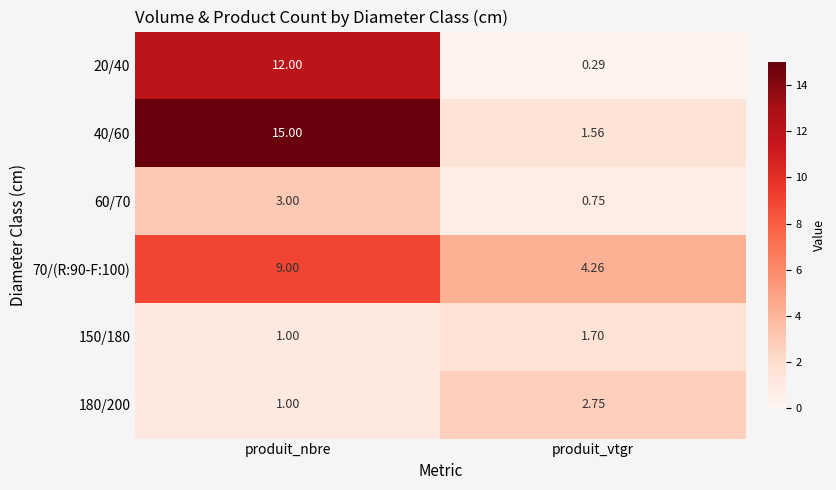

At which category is the sum across all series the highest?

produit_nbre